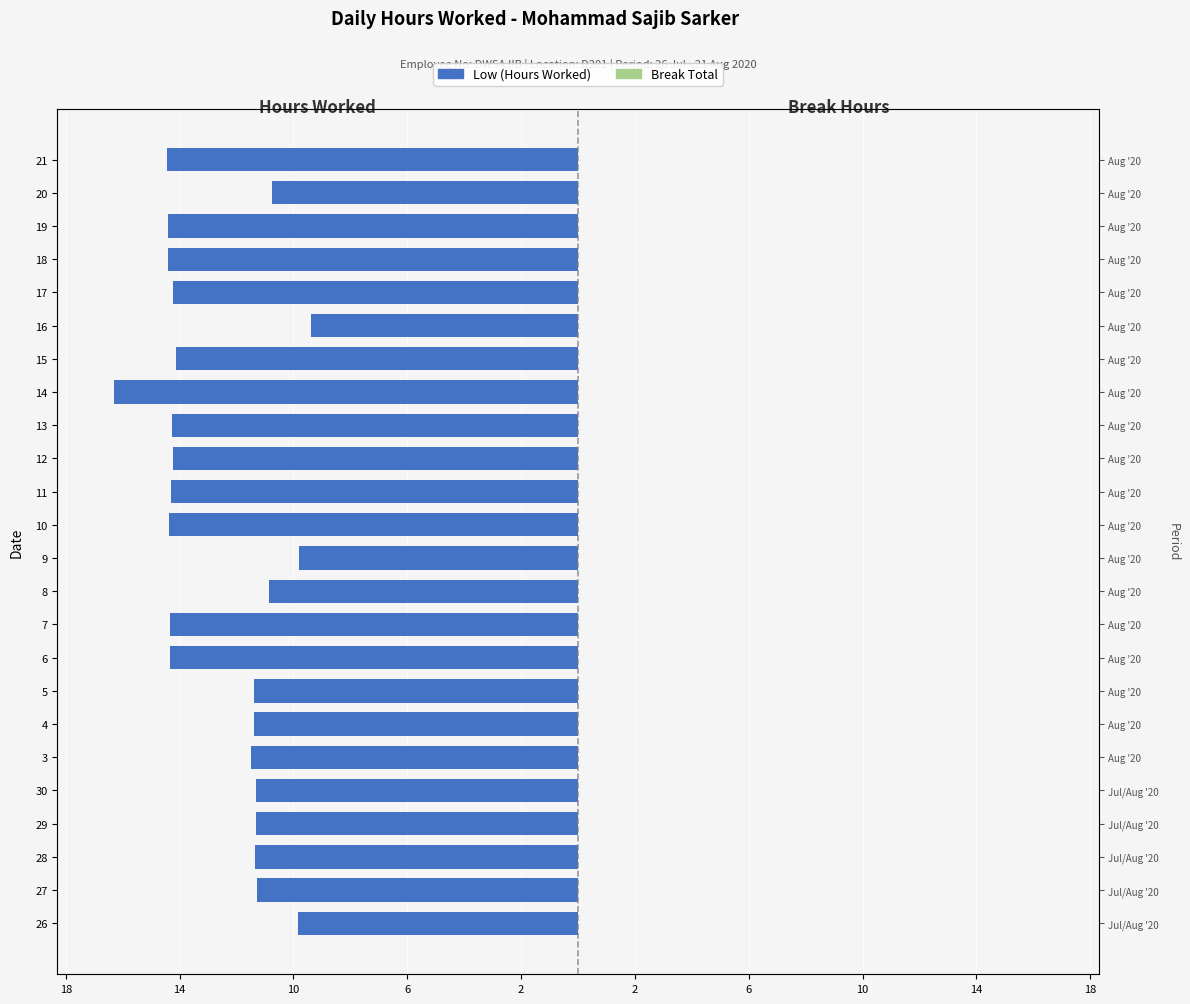

What is the highest value of the Break Total series?

0.7